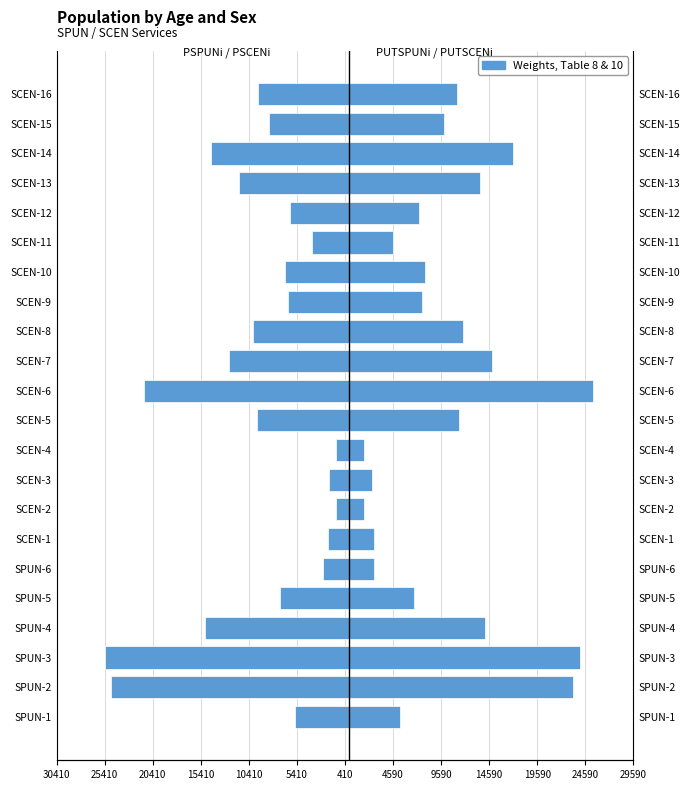

Is it true that PUTSPUNi / PUTSCENi equals 4579.0 at SCEN-11?

True